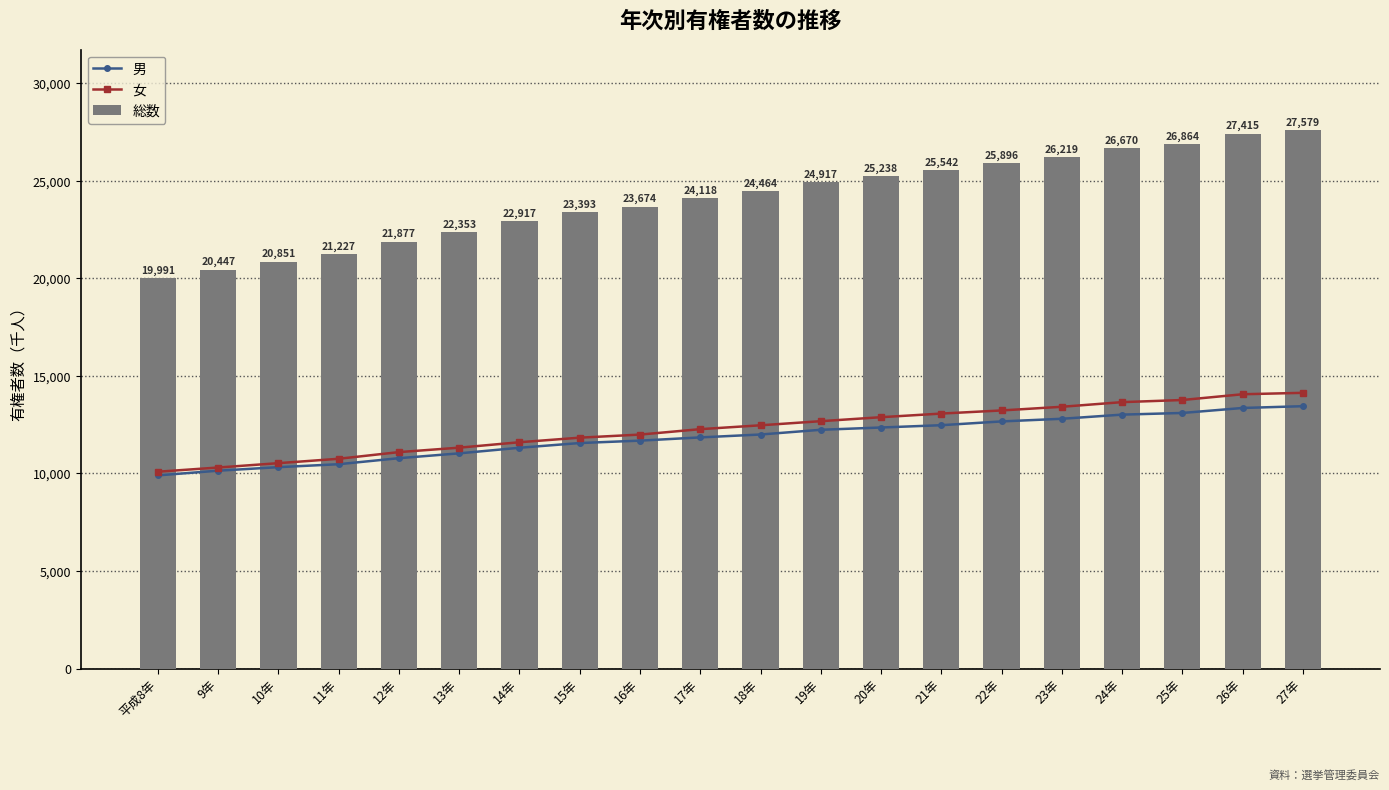

Reading left to right, transcribe all the data shown in this chart.

男: 9902	10142	10323	10474	10783	11031	11317	11559	11682	11848	11996	12238	12355	12473	12667	12802	13015	13100	13356	13447
女: 10089	10305	10528	10753	11094	11322	11600	11834	11992	12270	12468	12679	12883	13069	13229	13417	13655	13764	14059	14132
総数: 19991	20447	20851	21227	21877	22353	22917	23393	23674	24118	24464	24917	25238	25542	25896	26219	26670	26864	27415	27579